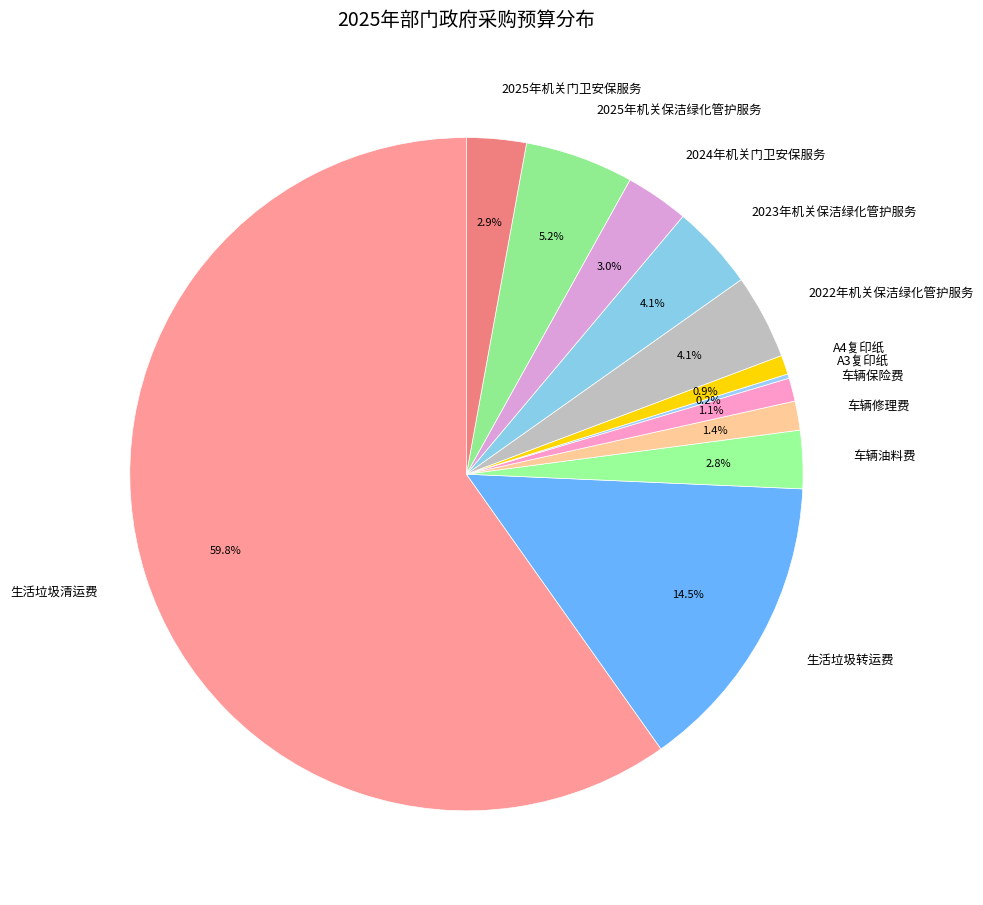

Approximately how many times larger is the value at 车辆修理费 compared to 2023年机关保洁绿化管护服务?

0.3